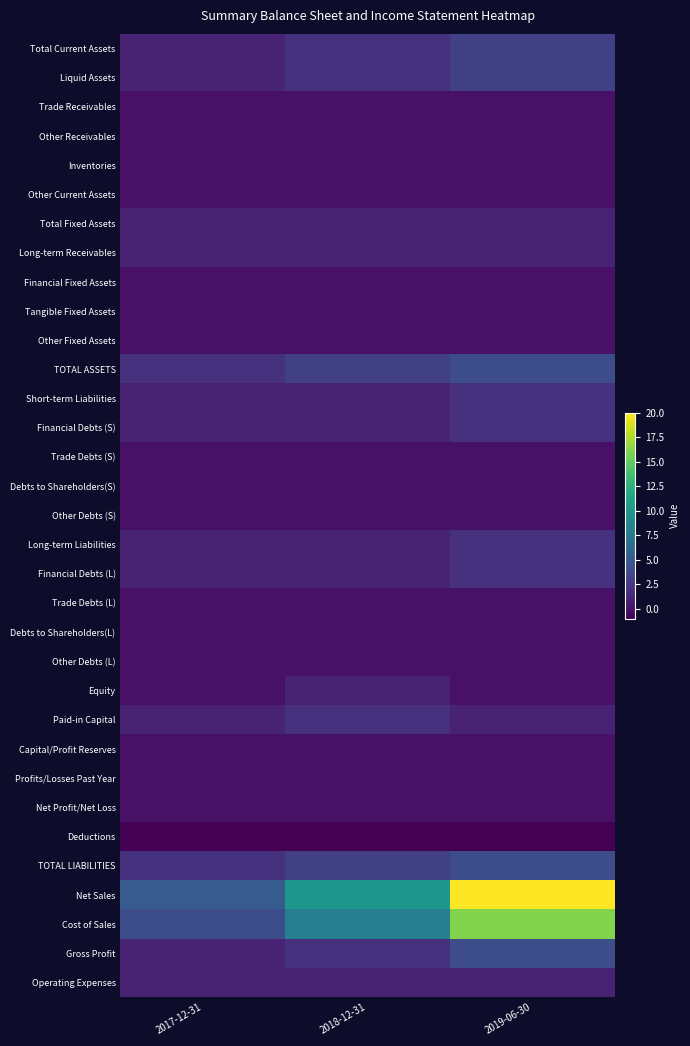

What is the difference between the highest and lowest values at 2017-12-31?

6